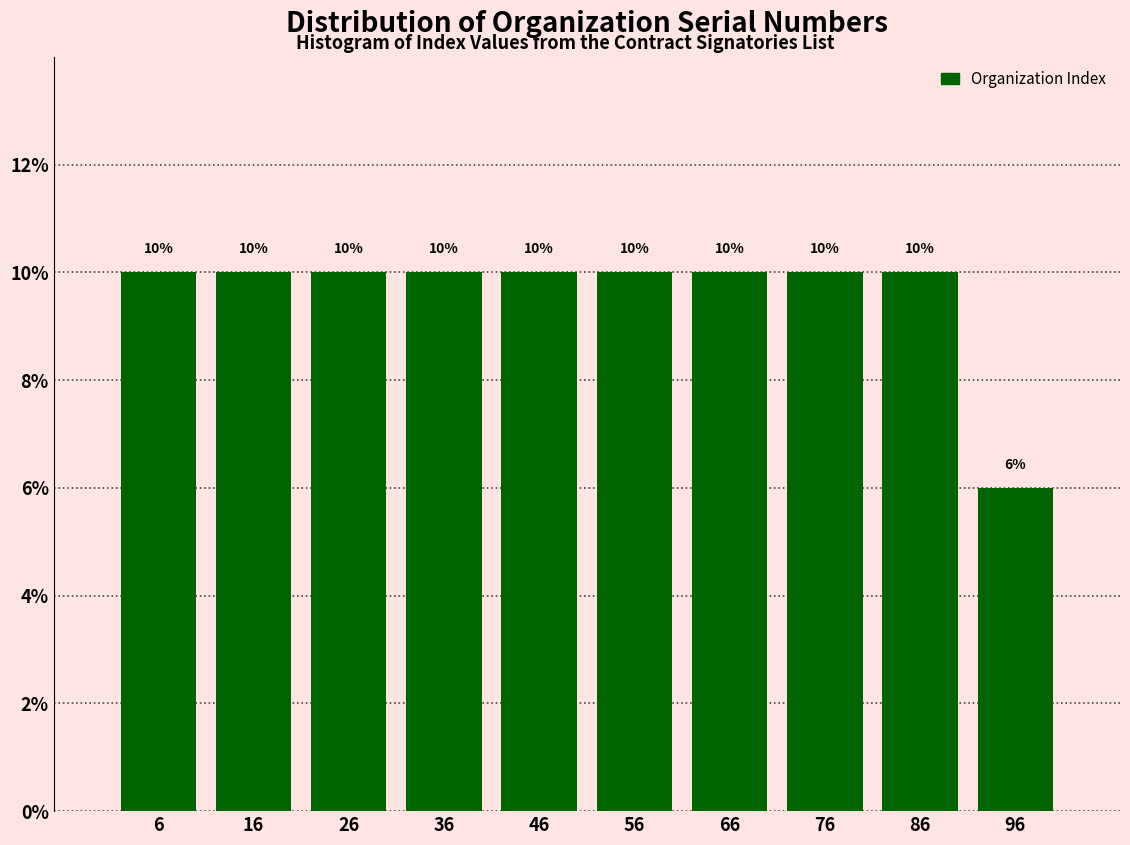

Reading left to right, transcribe this chart: for each bar, give the range it covers on the x-axis and its height.

1 to 11: 10
11 to 21: 10
21 to 31: 10
31 to 41: 10
41 to 51: 10
51 to 61: 10
61 to 71: 10
71 to 81: 10
81 to 91: 10
91 to 101: 6